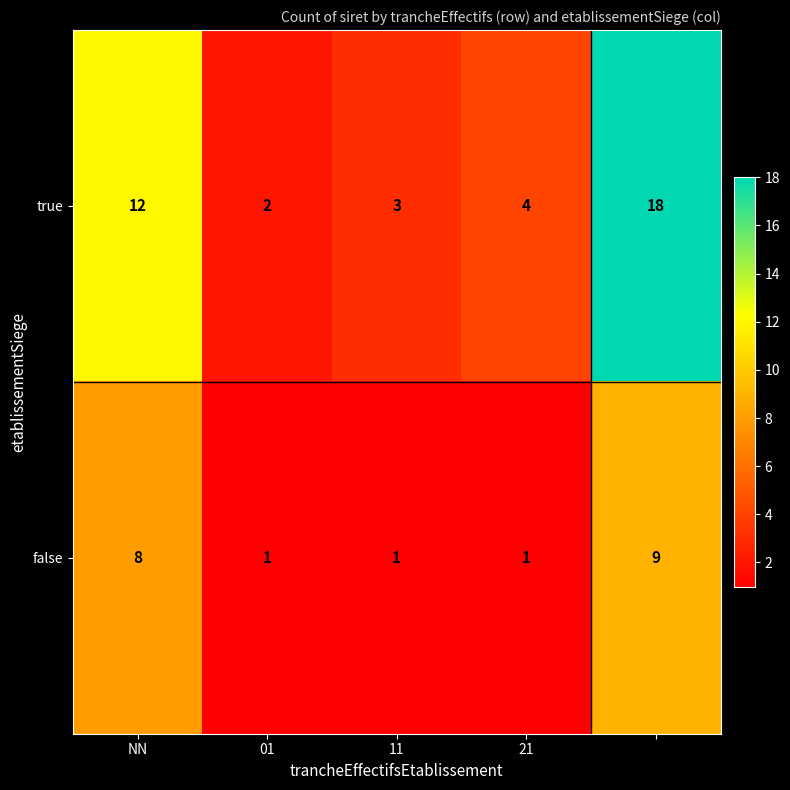

How many series are shown in this chart?

2